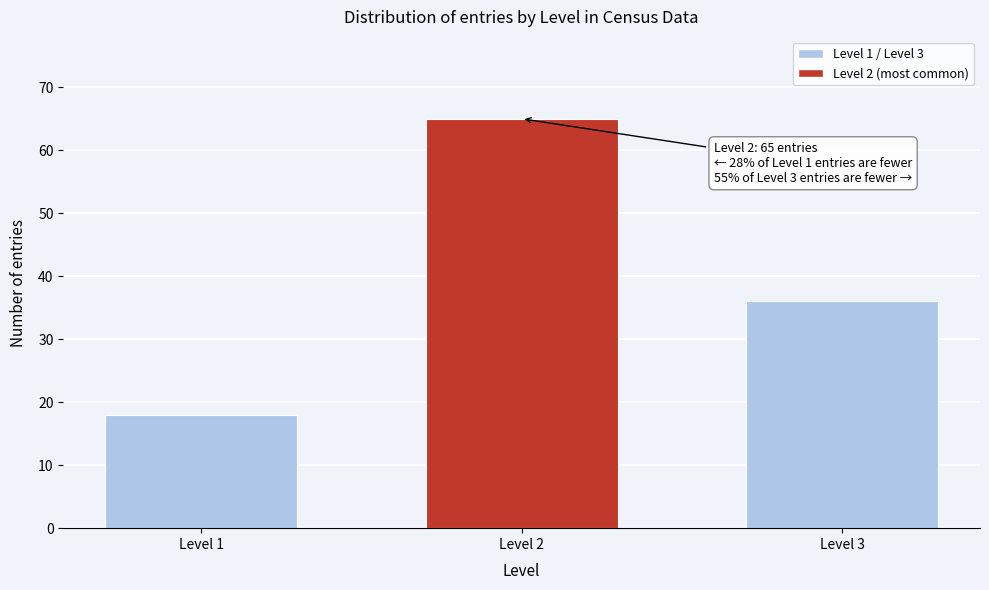

Reading left to right, list all the values displayed in this chart.

Level 1=18	Level 2=65	Level 3=36